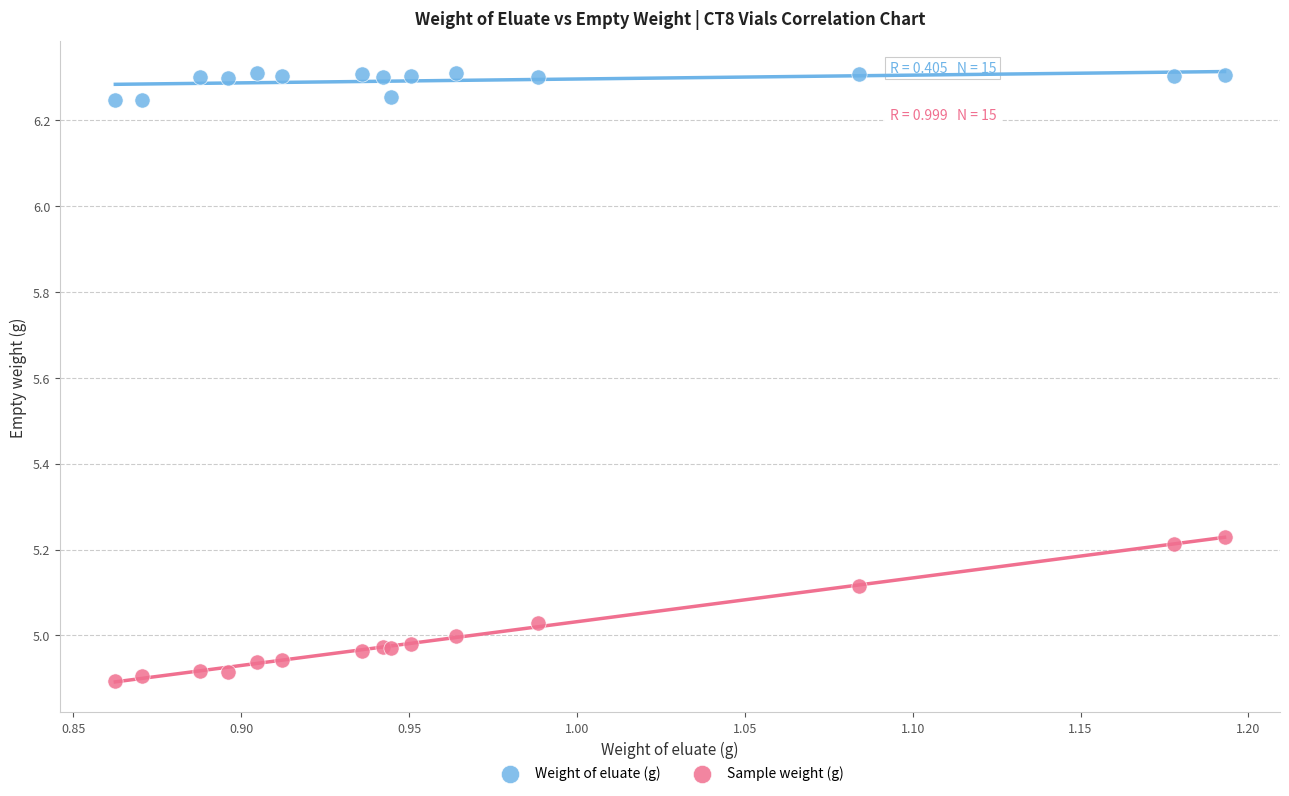

What are all the series names shown in the legend?

Weight of eluate (g), Sample weight (g)